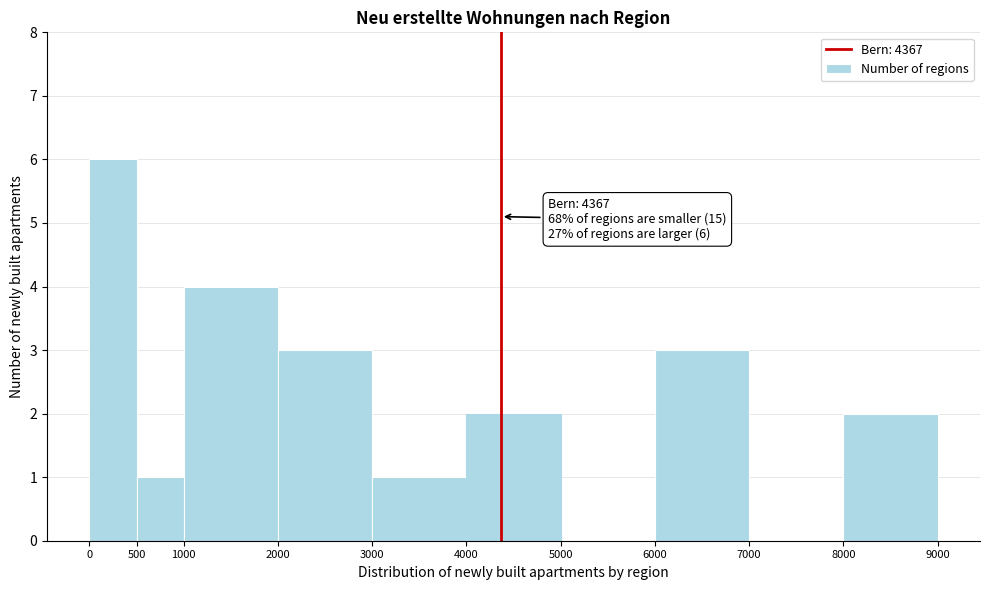

Which range on the x-axis has the tallest bar?

0 to 500